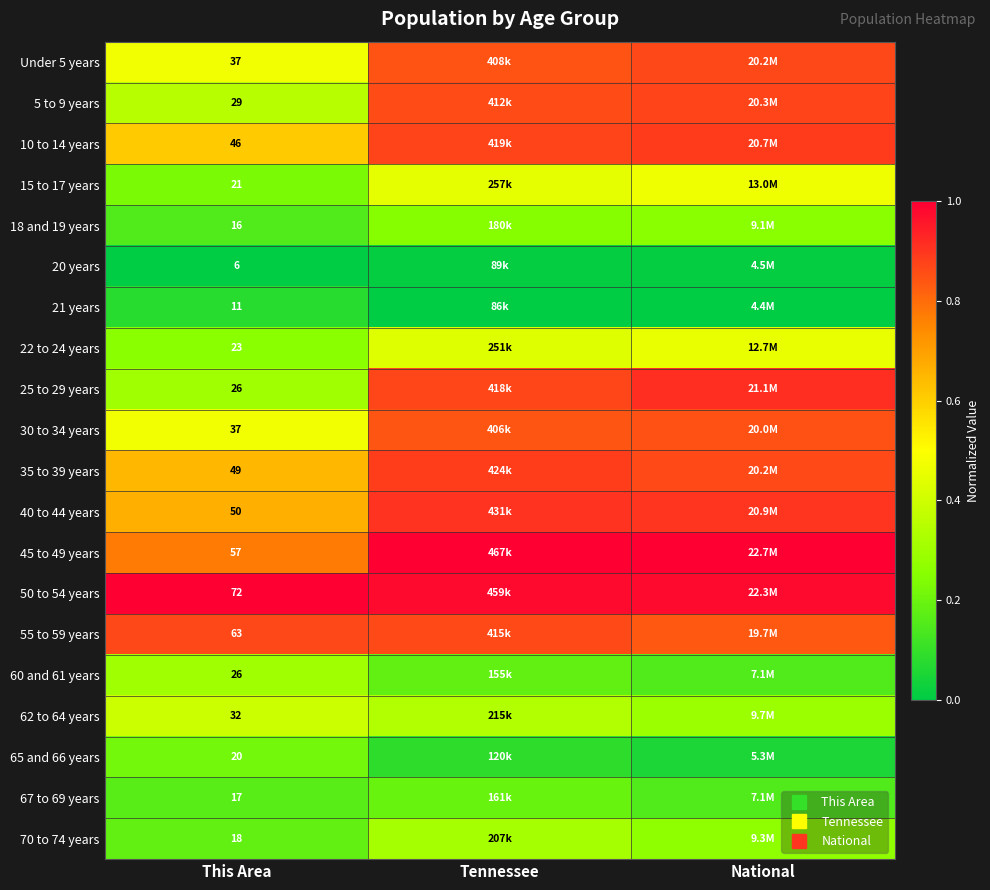

True or false: 65 and 66 years has a value of 0.0 at National.

False